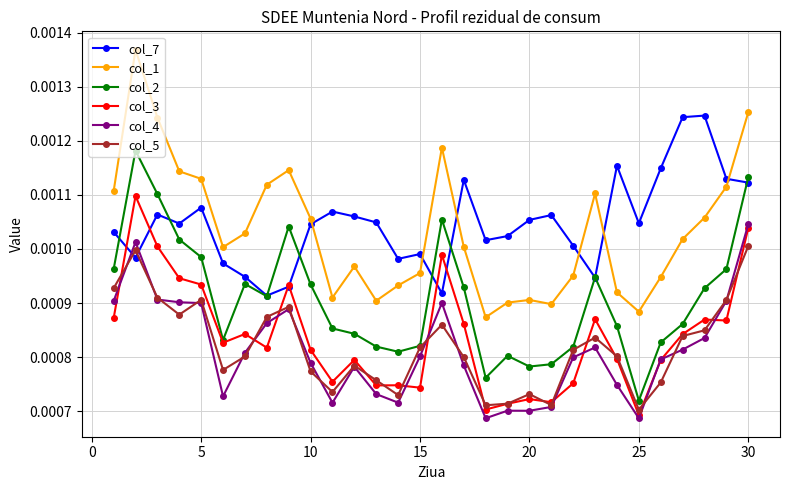

How many categories are shown in the chart?

30